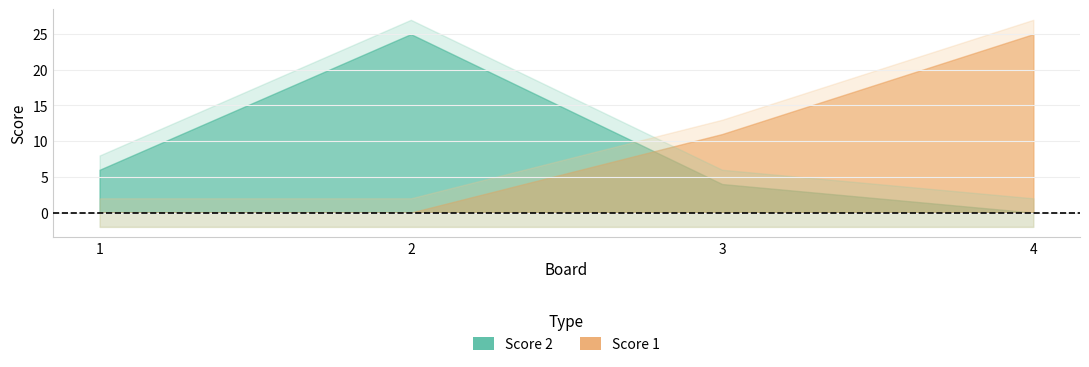

Which label corresponds to the largest value in the chart?

4